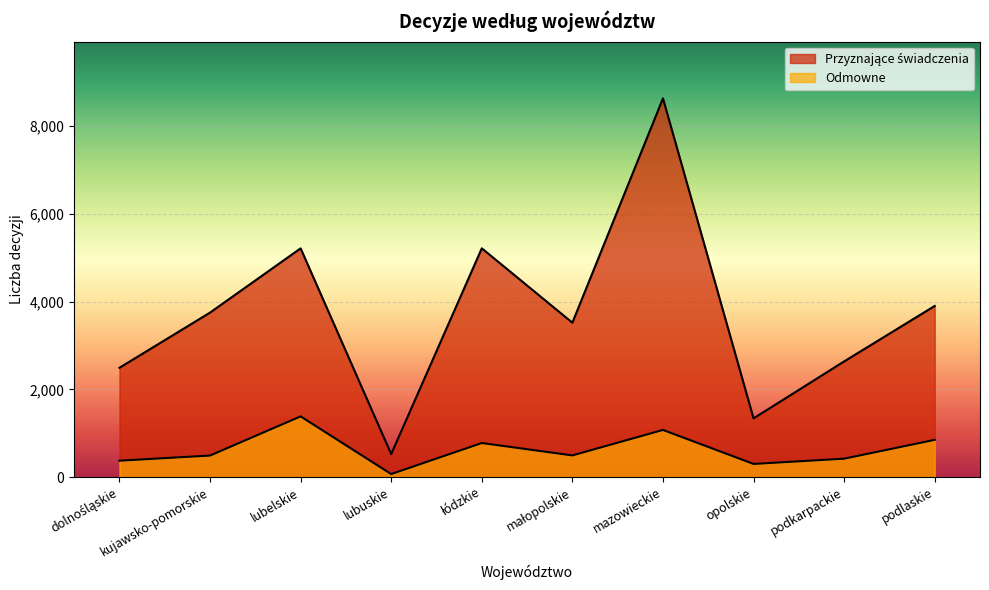

Which series has the widest spread of values?

Przyznające świadczenia